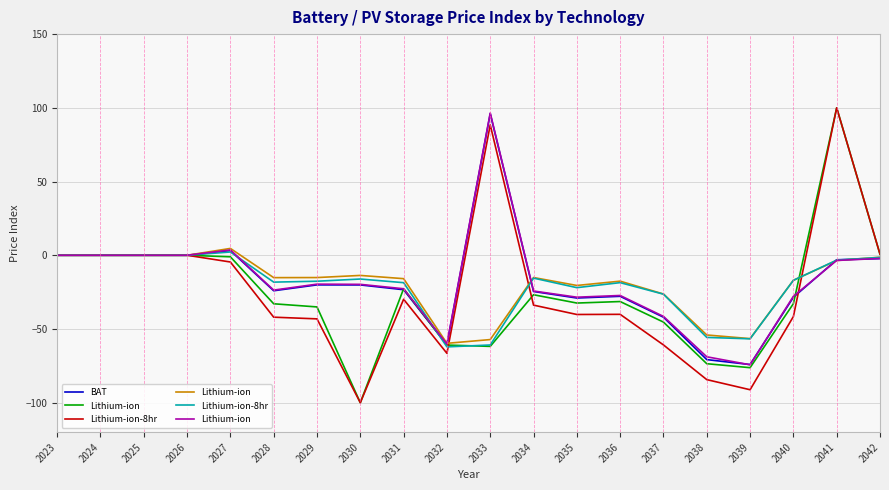

True or false: BAT has a value of -42.0 at 2037.

True